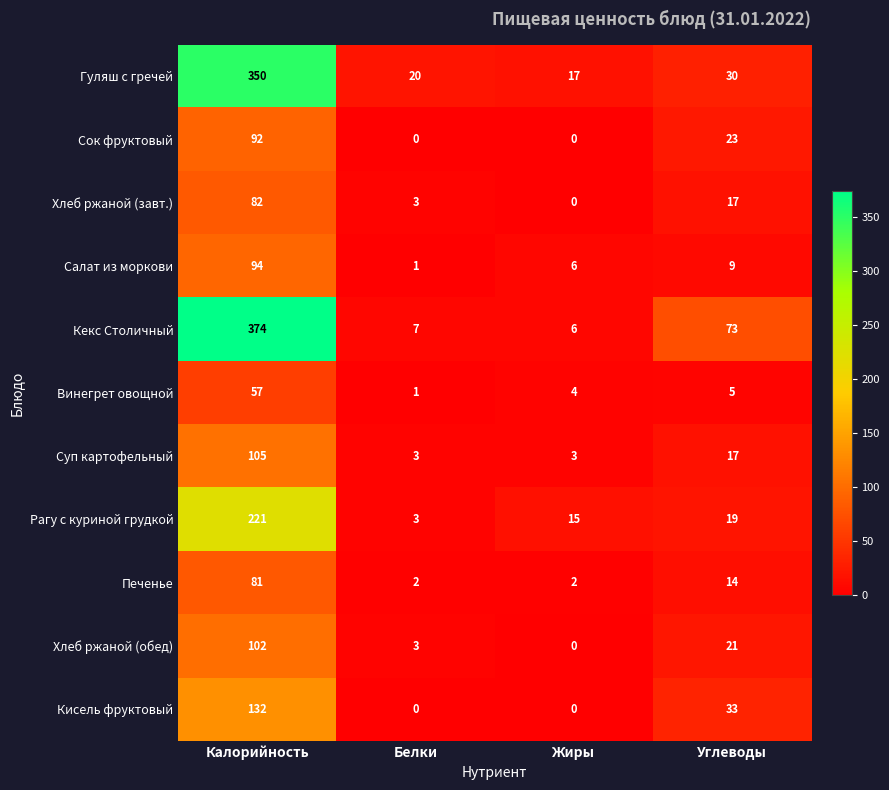

The Суп картофельный series shows 17 at Углеводы. True or false?

True